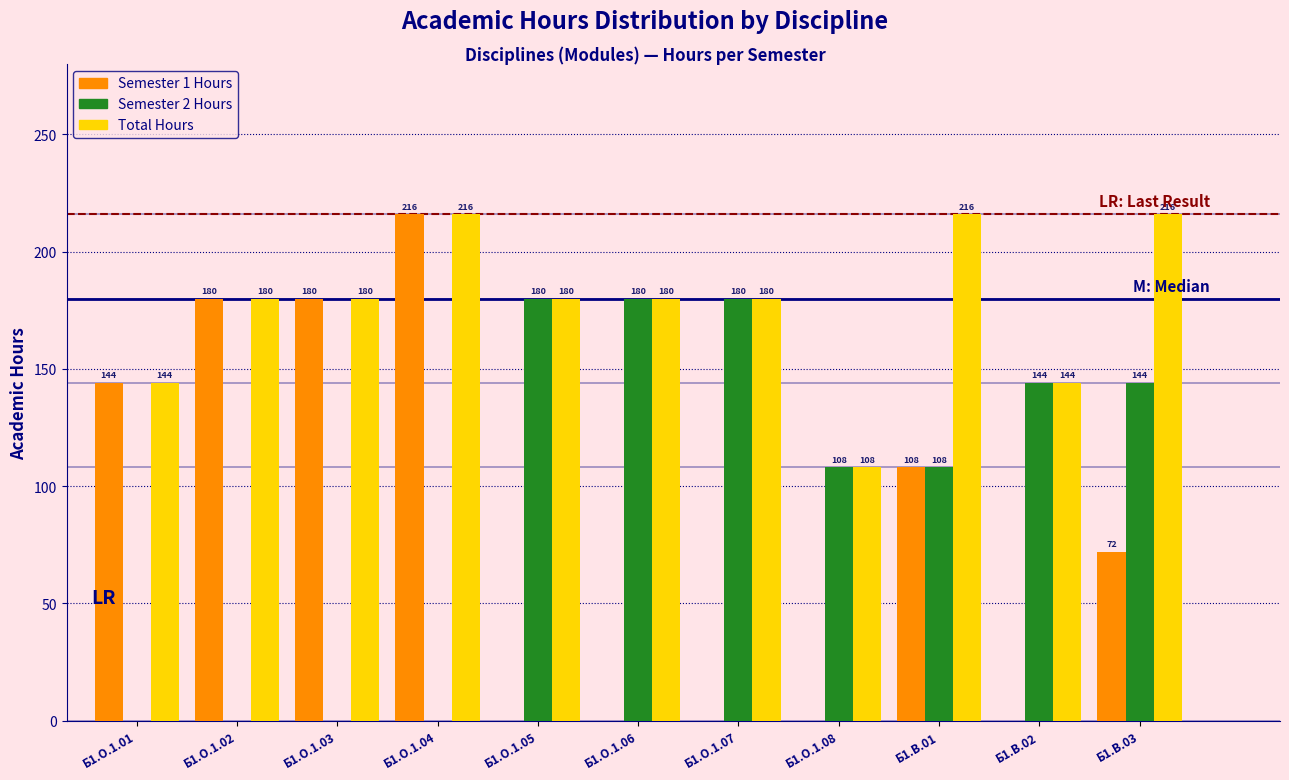

Reading left to right, transcribe all the data shown in this chart.

Semester 1 Hours: Б1.О.1.01=144	Б1.О.1.02=180	Б1.О.1.03=180	Б1.О.1.04=216	Б1.О.1.05=0	Б1.О.1.06=0	Б1.О.1.07=0	Б1.О.1.08=0	Б1.В.01=108	Б1.В.02=0	Б1.В.03=72
Semester 2 Hours: Б1.О.1.01=0	Б1.О.1.02=0	Б1.О.1.03=0	Б1.О.1.04=0	Б1.О.1.05=180	Б1.О.1.06=180	Б1.О.1.07=180	Б1.О.1.08=108	Б1.В.01=108	Б1.В.02=144	Б1.В.03=144
Total Hours: Б1.О.1.01=144	Б1.О.1.02=180	Б1.О.1.03=180	Б1.О.1.04=216	Б1.О.1.05=180	Б1.О.1.06=180	Б1.О.1.07=180	Б1.О.1.08=108	Б1.В.01=216	Б1.В.02=144	Б1.В.03=216